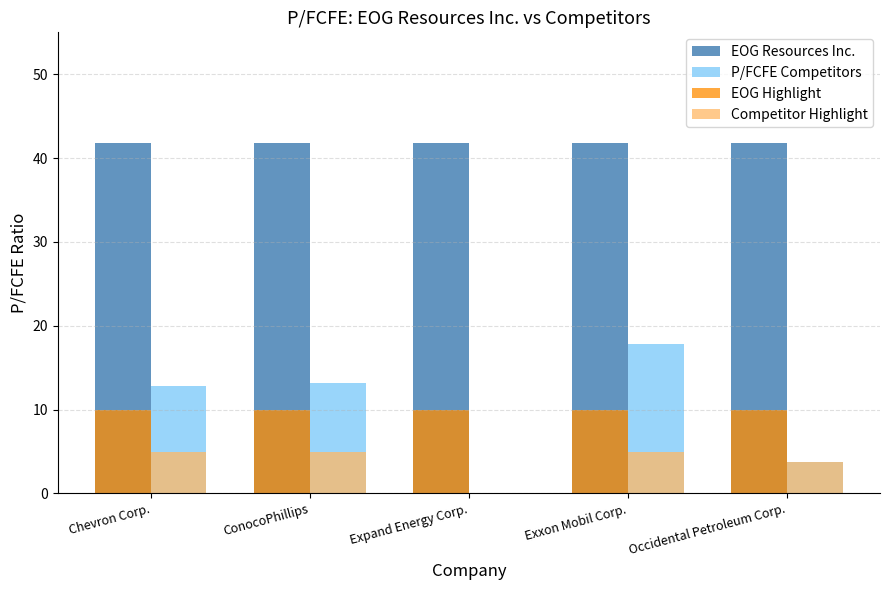

What is the total value across all series at Occidental Petroleum Corp.?

45.6